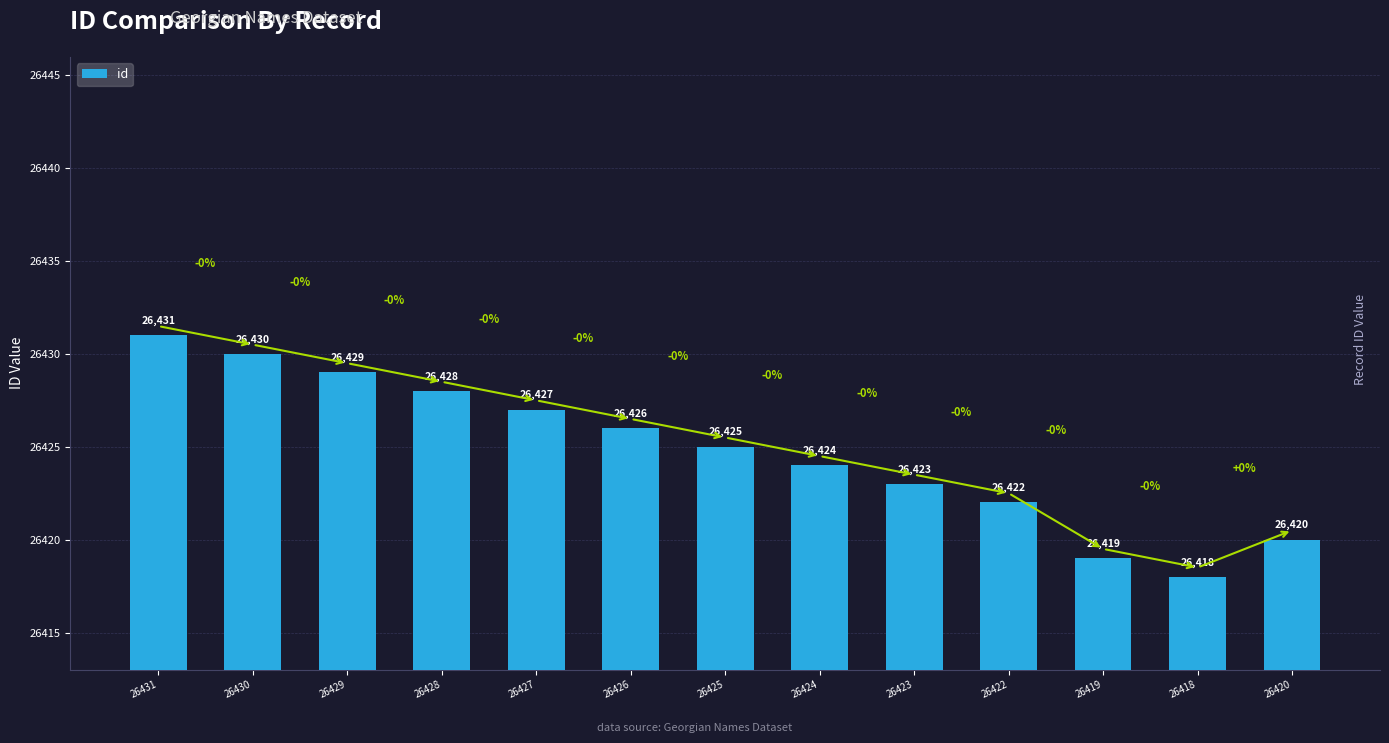

Which category has the highest value across all series?

26431